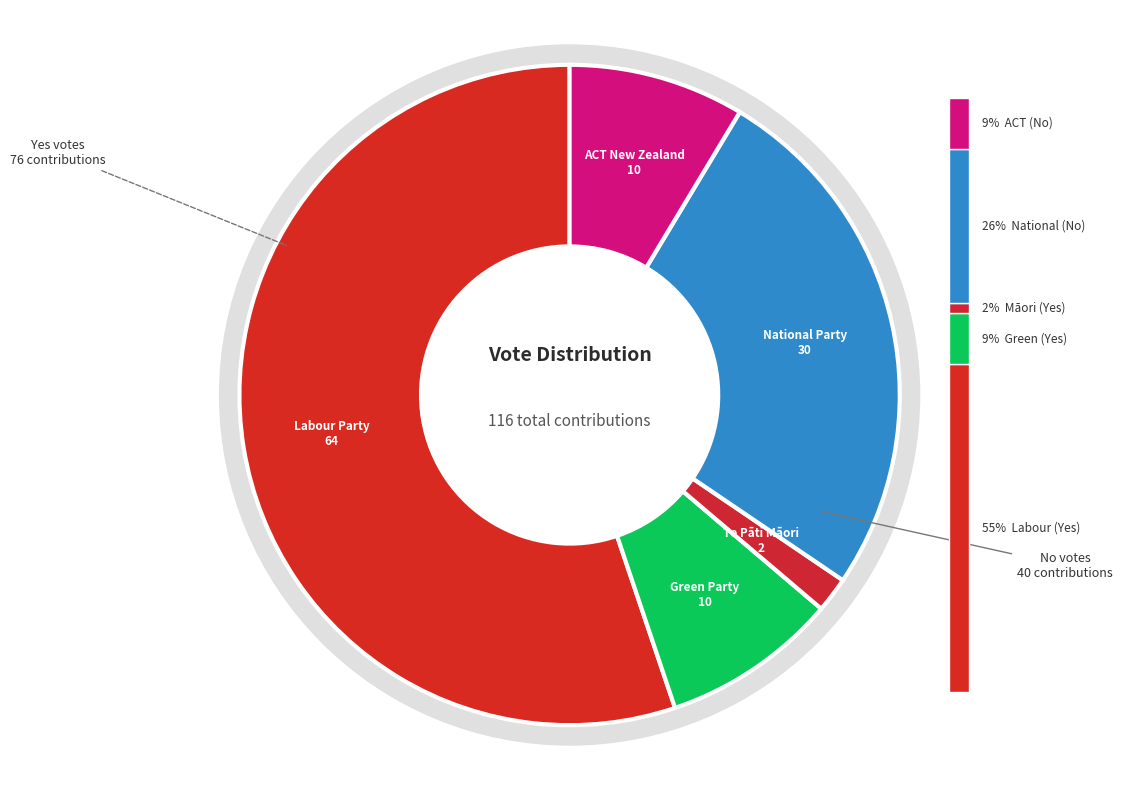

Count the number of slices in the pie.

5